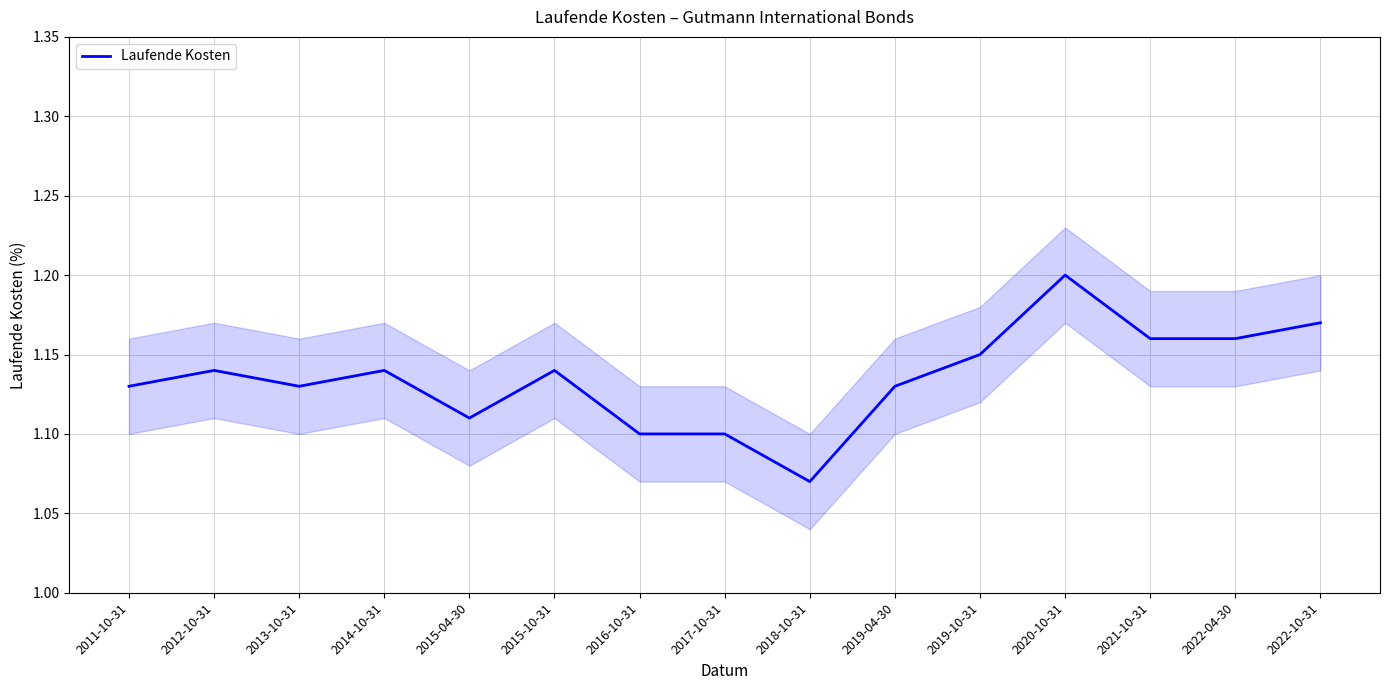

What is the maximum value shown in the chart?

1.2